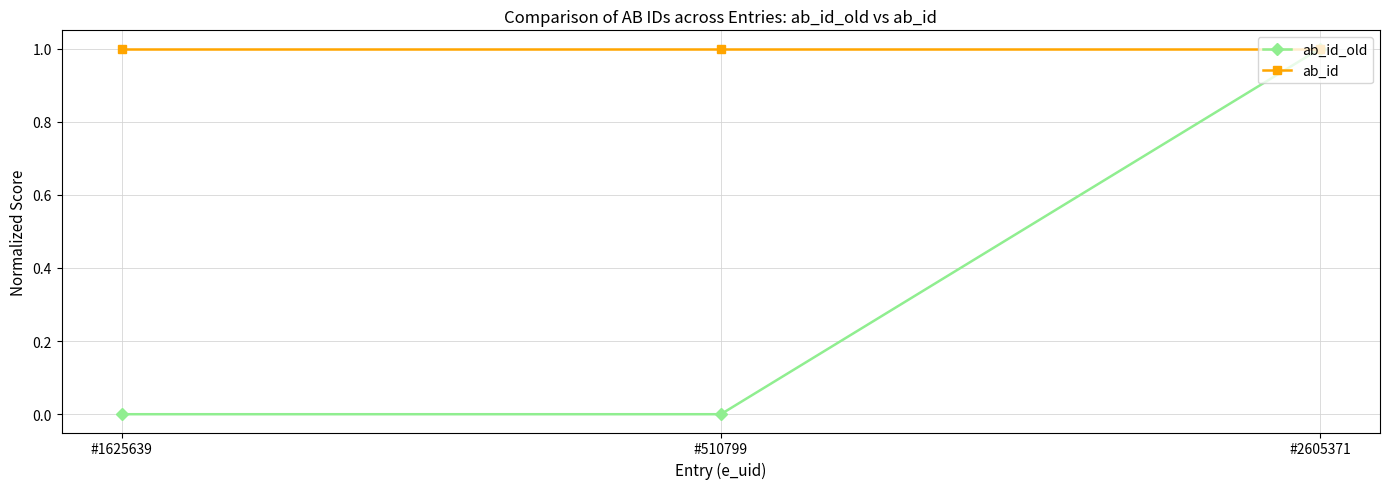

Is it true that ab_id equals 1 at #2605371?

True